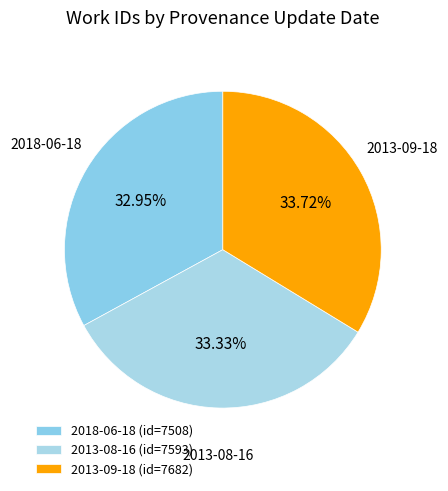

How much of the chart is everything except 2013-08-16?

66.7%